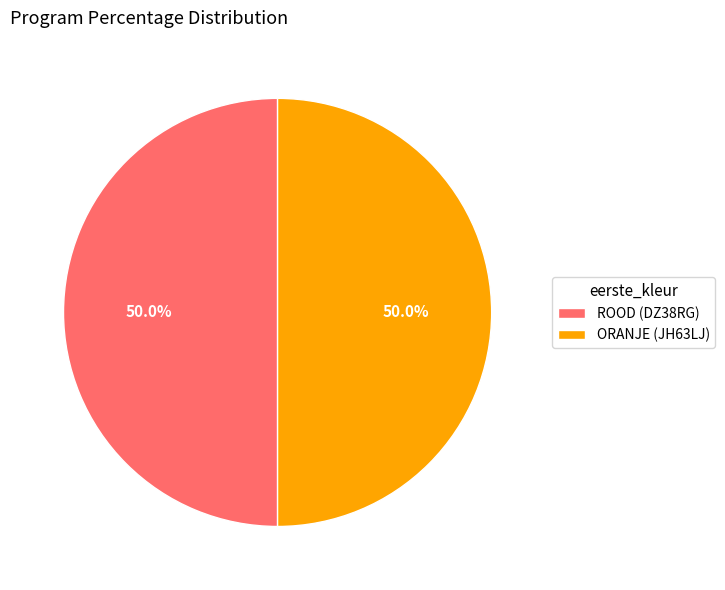

Combined, what portion of the pie is ORANJE (JH63LJ) and ROOD (DZ38RG)?

100.0%